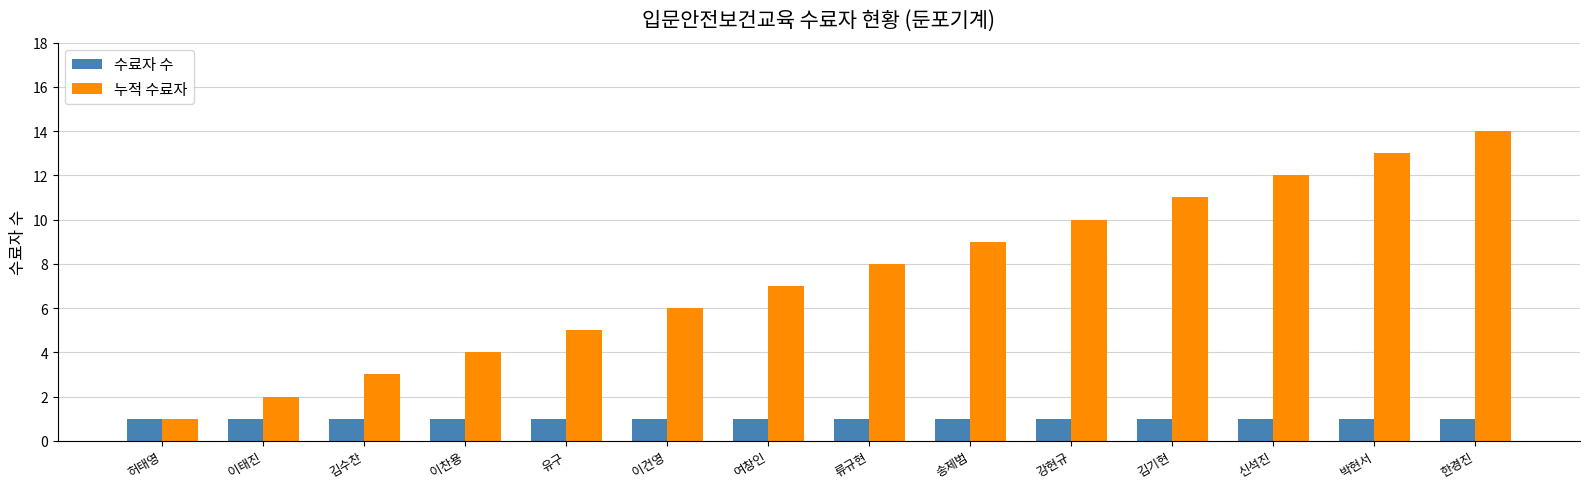

What is the value of the 수료자 수 bar at the 14th from the left?

1